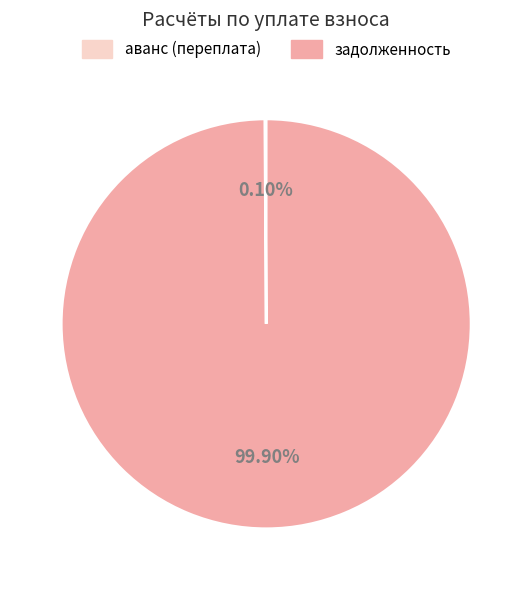

Which category has the biggest portion of the pie?

задолженность